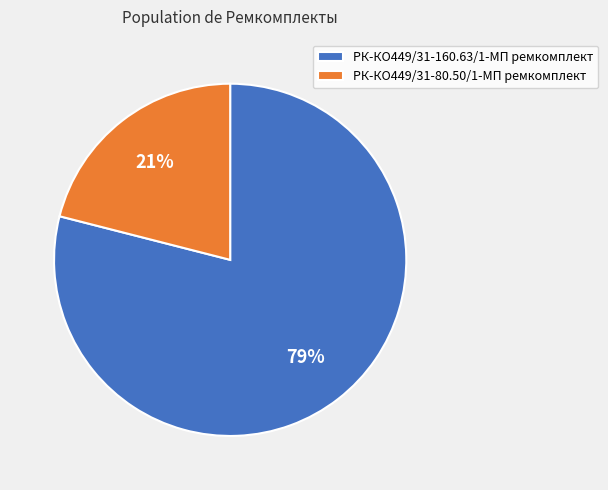

What is the largest slice in the pie chart?

РК-КО449/31-160.63/1-МП ремкомплект